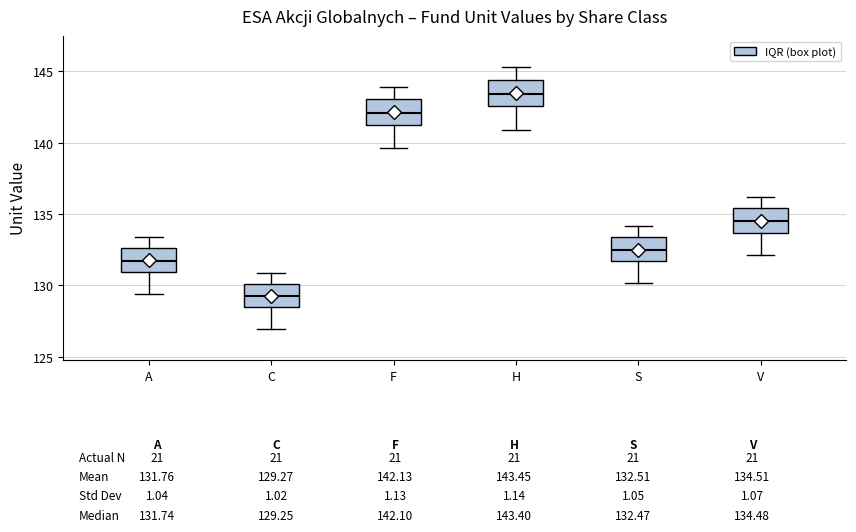

Which box's median line is the lowest?

C